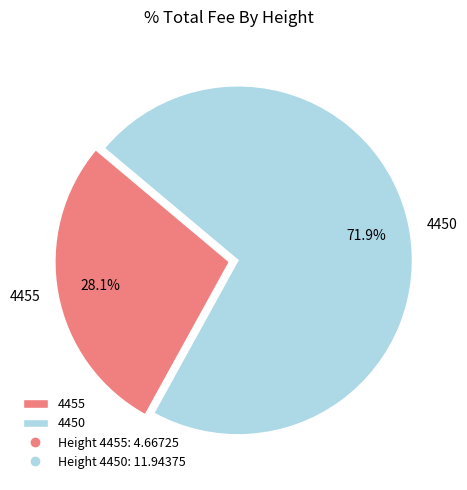

True or false: 4450 accounts for 72% of the total.

True